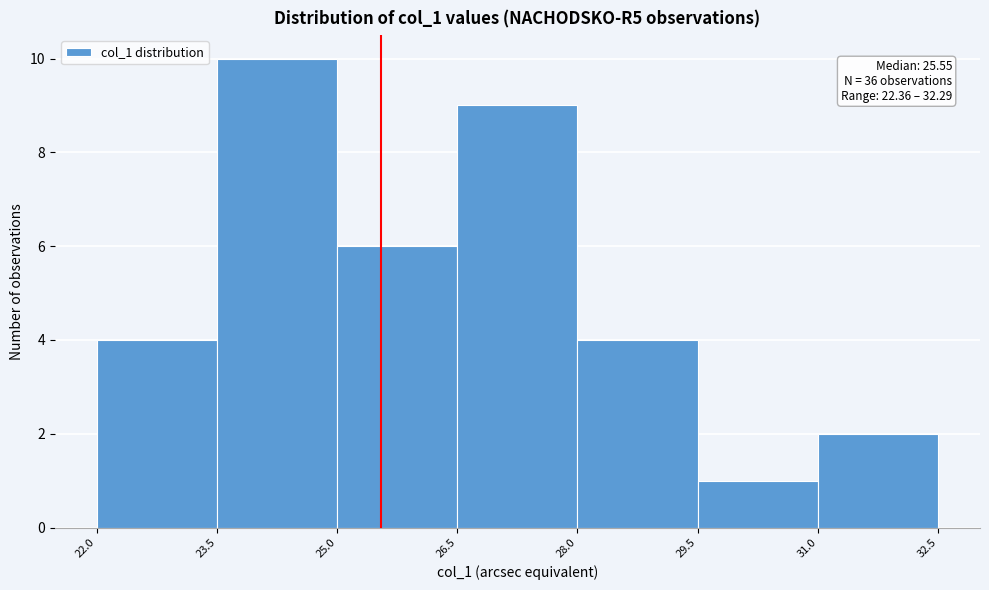

Which range on the x-axis has the tallest bar?

23.5 to 25.0